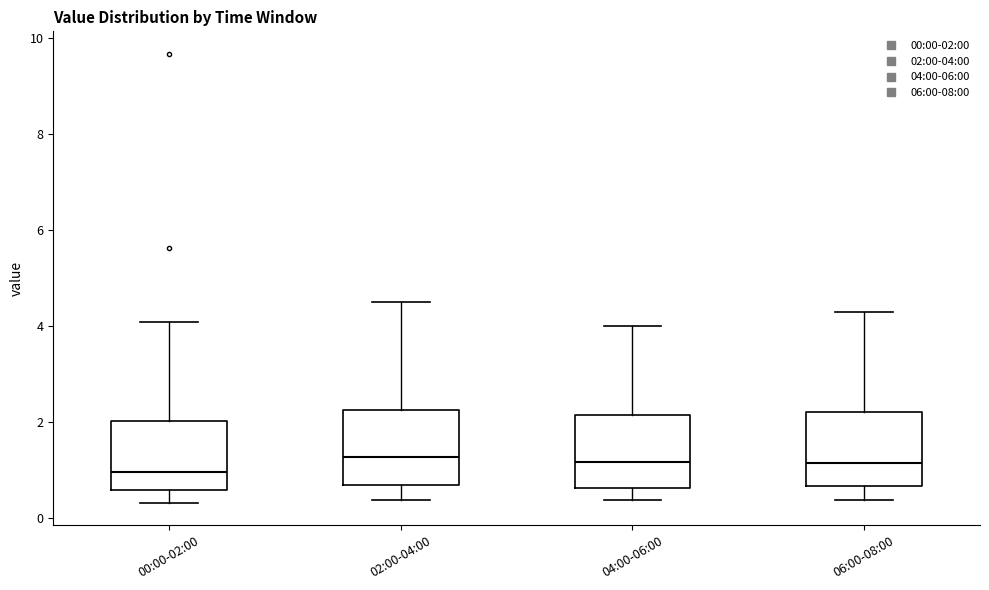

Reading left to right, transcribe this box plot: for each box, give where its median line is, the range the box spans, and where its two whiskers end, as read against the y-axis. The values are not printed on the chart, so give them approximately, as read against the axis.

00:00-02:00: median 1.0, box 0.6 to 2.0, whiskers 0.4 to 4.2
02:00-04:00: median 1.2, box 0.6 to 2.2, whiskers 0.4 to 4.6
04:00-06:00: median 1.2, box 0.6 to 2.2, whiskers 0.4 to 4.0
06:00-08:00: median 1.2, box 0.6 to 2.2, whiskers 0.4 to 4.4